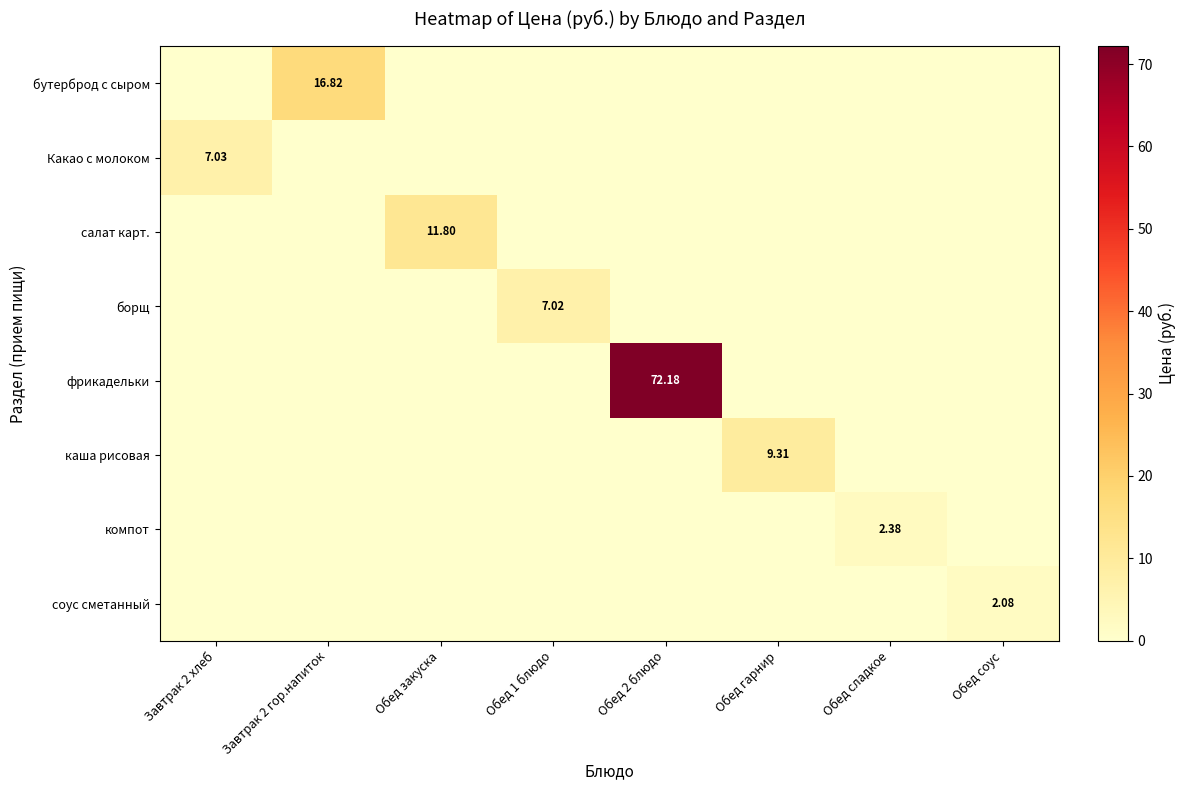

Rank the series by their maximum value, from lowest to highest.

соус сметанный, компот, борщ, Какао с молоком, каша рисовая, салат карт., бутерброд с сыром, фрикадельки